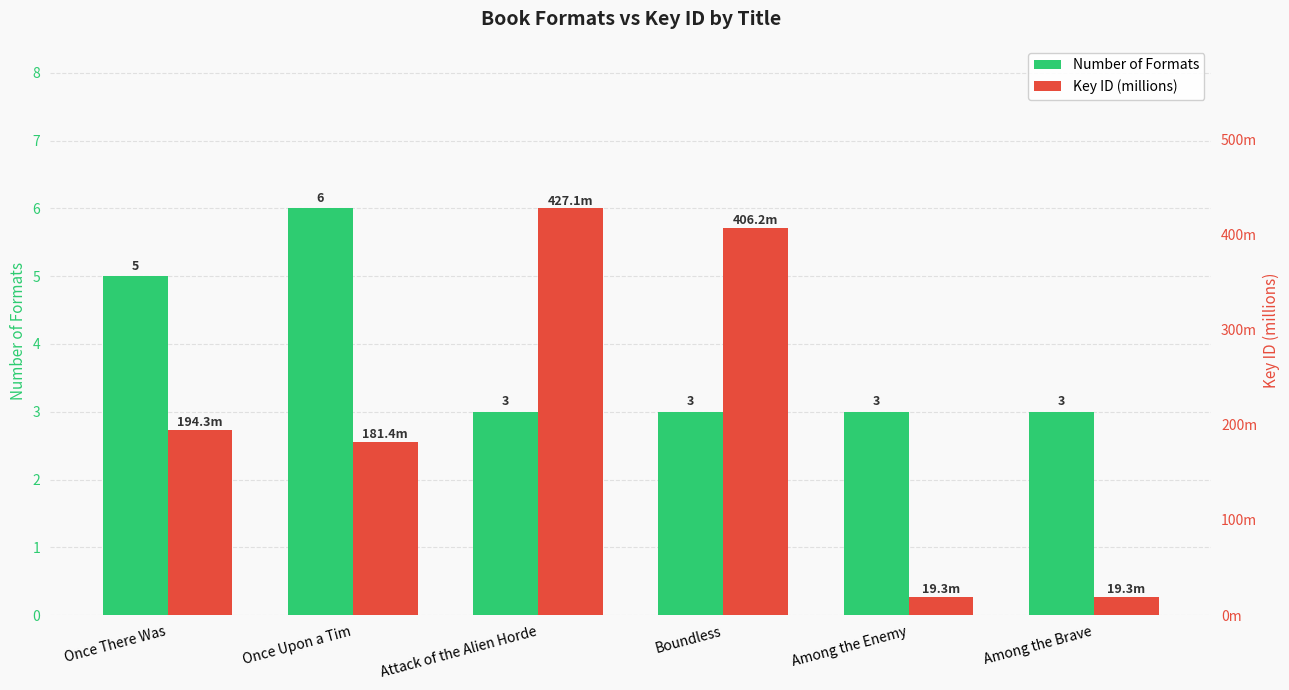

How many distinct data groups are displayed?

2